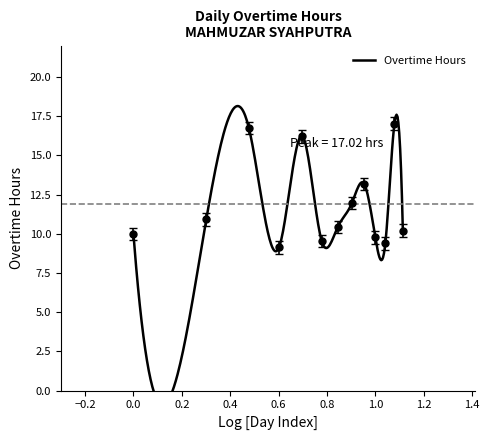

What is the smallest value displayed?

9.1